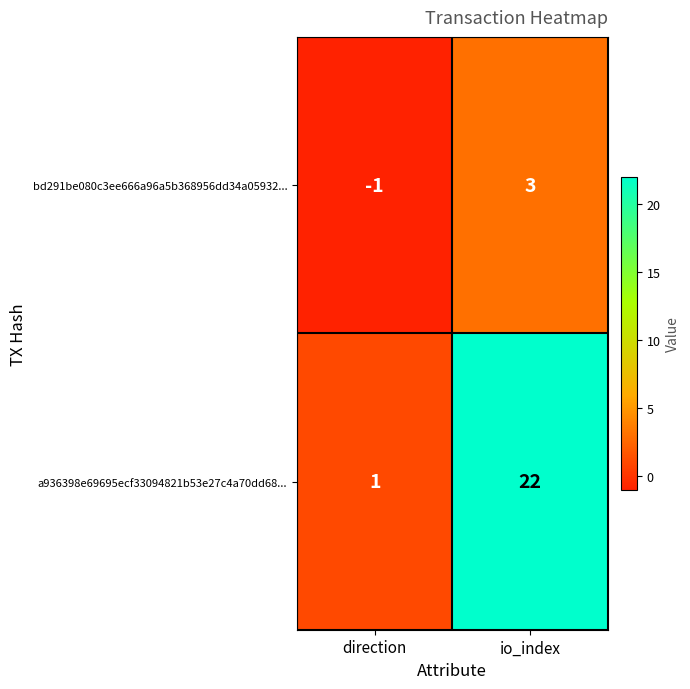

Count the number of data series in this chart.

2